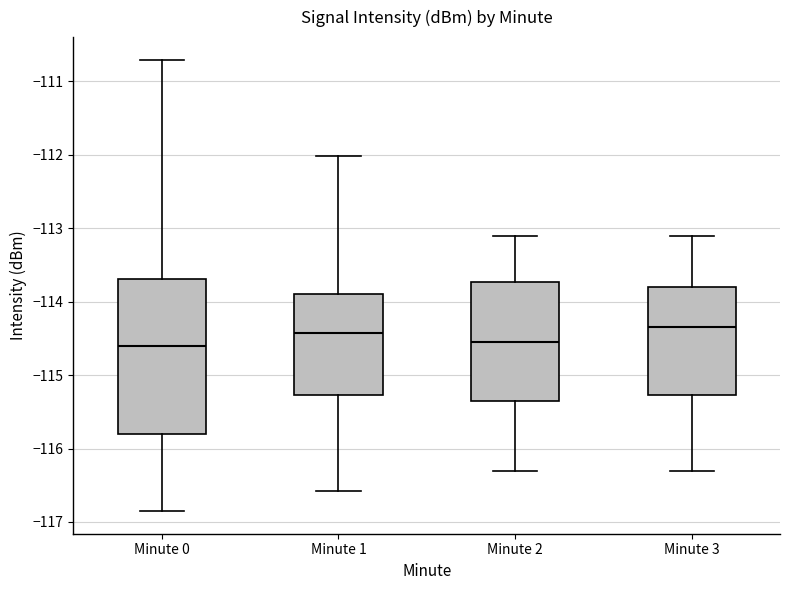

Reading left to right, transcribe this box plot: for each box, give where its median line is, the range the box spans, and where its two whiskers end, as read against the y-axis. The values are not printed on the chart, so give them approximately, as read against the axis.

Minute 0: median -114.6, box -115.8 to -113.7, whiskers -116.9 to -110.7
Minute 1: median -114.4, box -115.3 to -113.9, whiskers -116.6 to -112.0
Minute 2: median -114.5, box -115.3 to -113.7, whiskers -116.3 to -113.1
Minute 3: median -114.3, box -115.3 to -113.8, whiskers -116.3 to -113.1